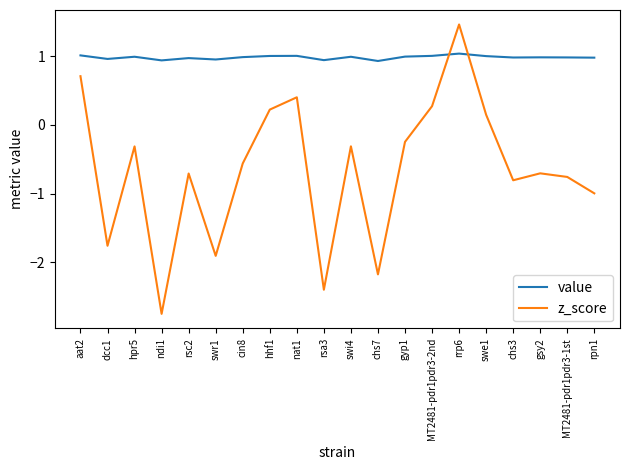

What position from the left is cin8?

7